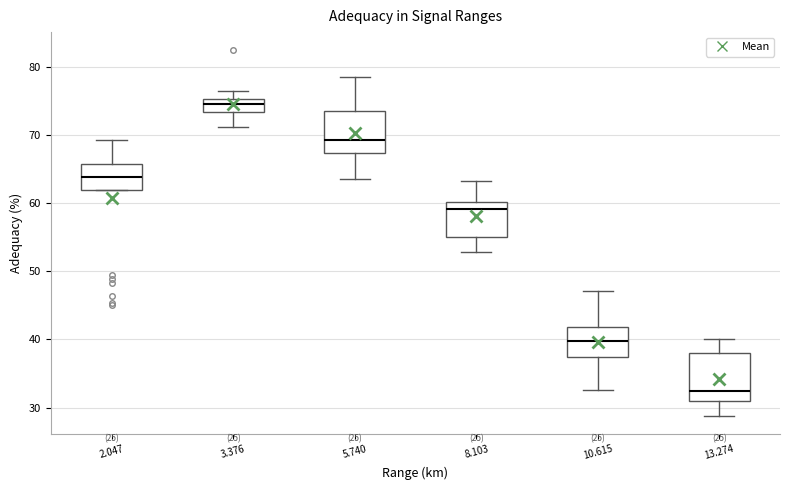

Reading left to right, transcribe this box plot: for each box, give where its median line is, the range the box spans, and where its two whiskers end, as read against the y-axis. The values are not printed on the chart, so give them approximately, as read against the axis.

2.047: median 64, box 62 to 66, whiskers 62 to 69
3.376: median 75 (just below the box's upper edge), box 73 to 75, whiskers 71 to 77
5.740: median 69, box 67 to 74, whiskers 64 to 79
8.103: median 59, box 55 to 60, whiskers 53 to 63
10.615: median 40, box 37 to 42, whiskers 33 to 47
13.274: median 33, box 31 to 38, whiskers 29 to 40